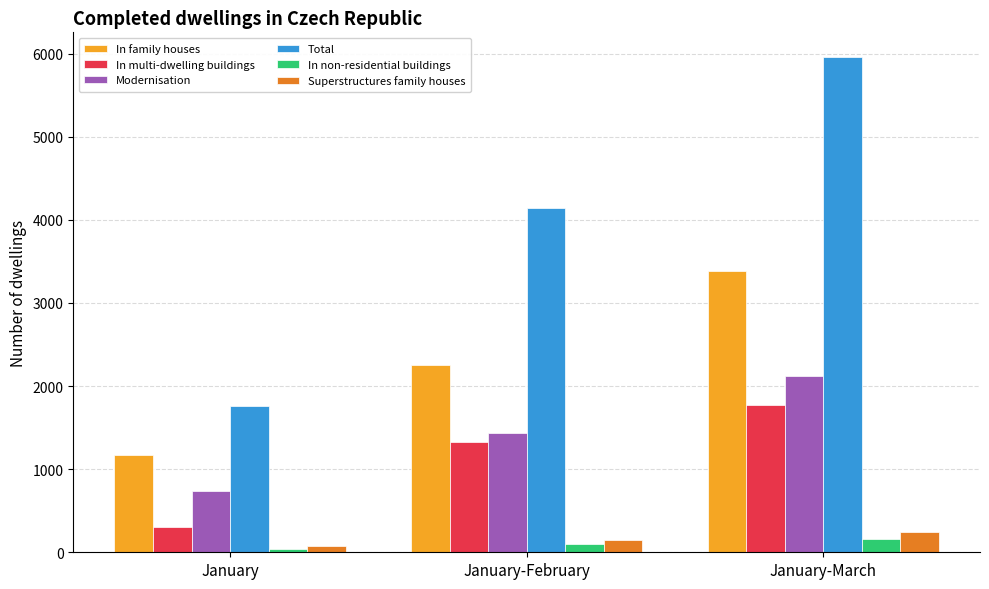

What is the difference between the maximum and minimum values in the In family houses series?

2208